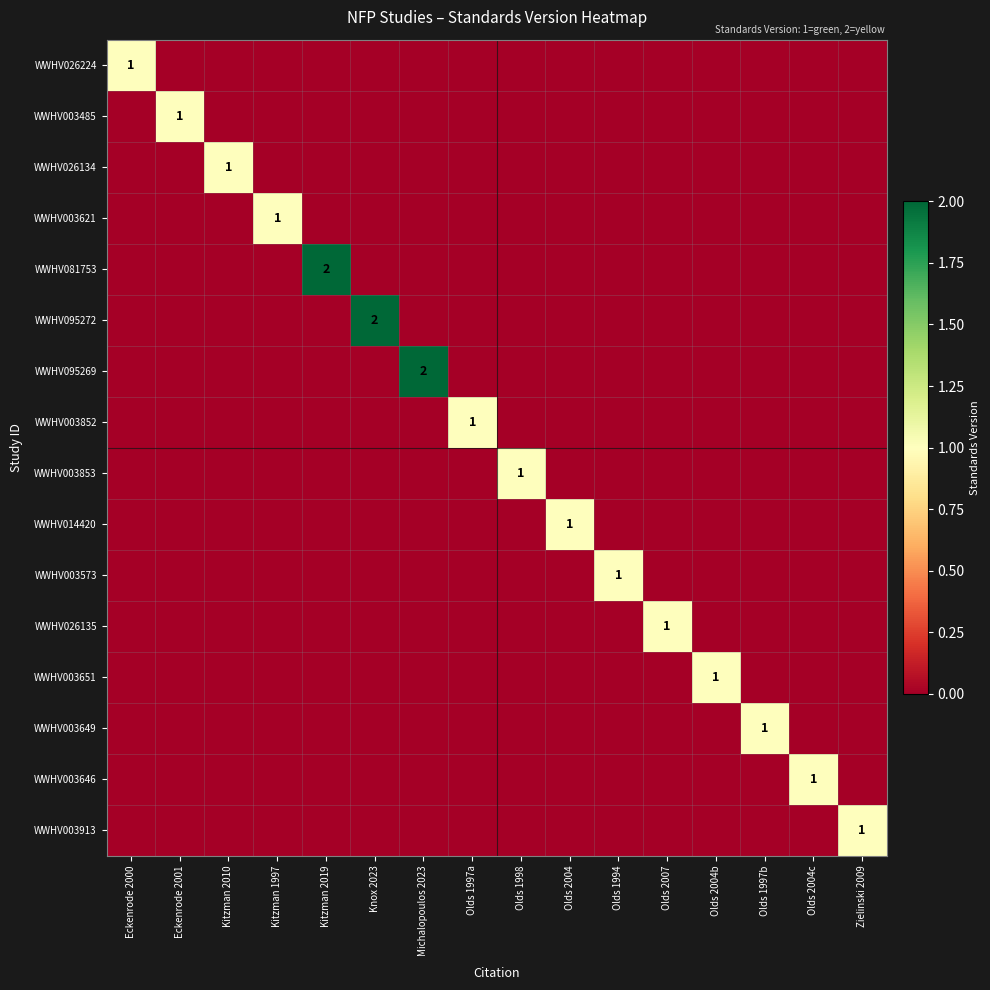

True or false: WWHV095272 has a value of 2 at Knox 2023.

True